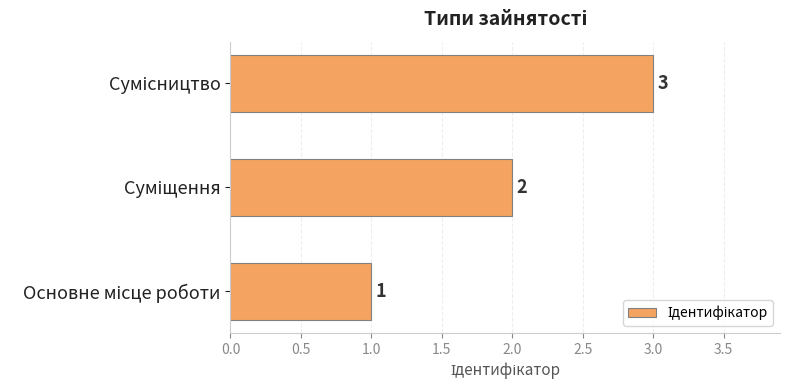

How many values are between 1 and 3?

3